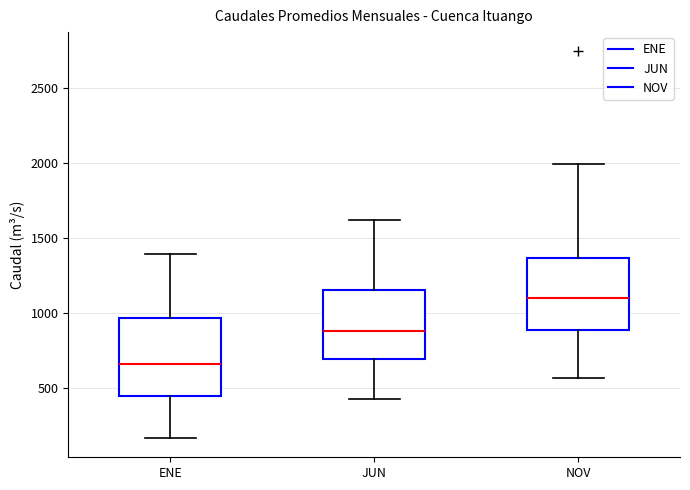

Reading left to right, read every box against the y-axis: the position of its median line, the range the box covers, and the ends of its whiskers. The values are not printed on the chart, so give them approximately, as read against the axis.

ENE: median 650, box 450 to 950, whiskers 150 to 1400
JUN: median 900, box 700 to 1150, whiskers 450 to 1600
NOV: median 1100, box 900 to 1350, whiskers 550 to 2000